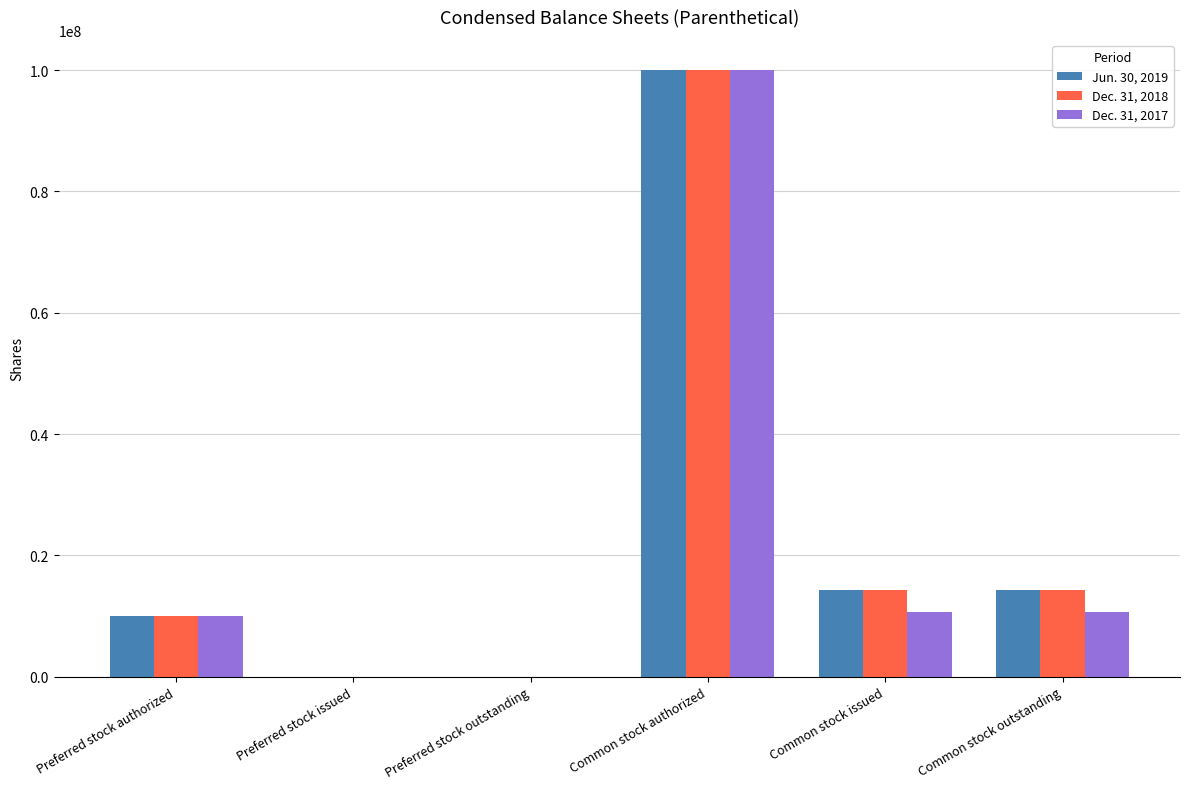

Is the value of Dec. 31, 2018 at Preferred stock authorized greater than the value of Dec. 31, 2017 at Preferred stock issued?

Yes